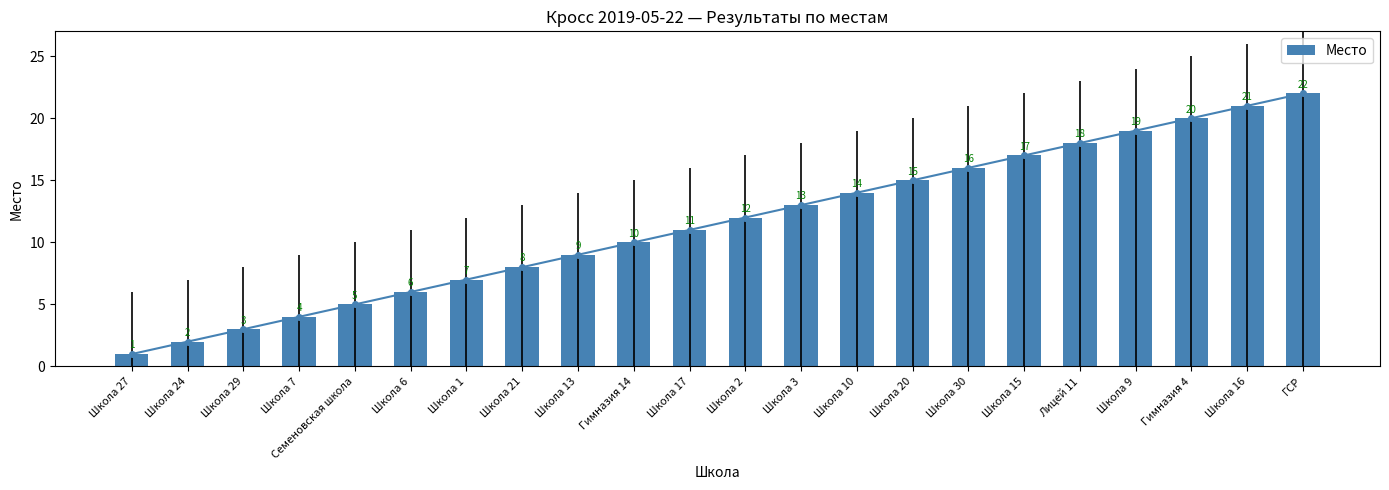

What is the average value?

12